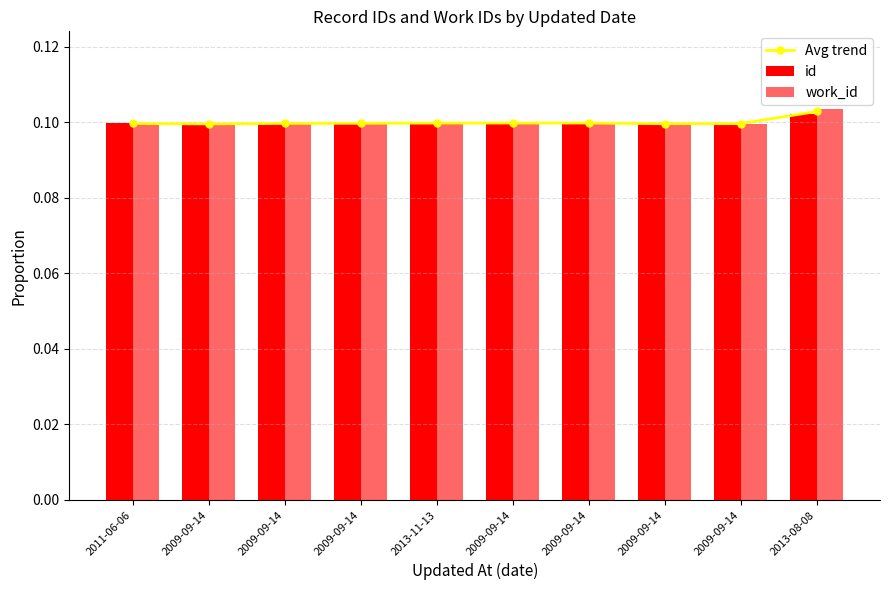

At which label is Avg trend closest to 0?

2009-09-14